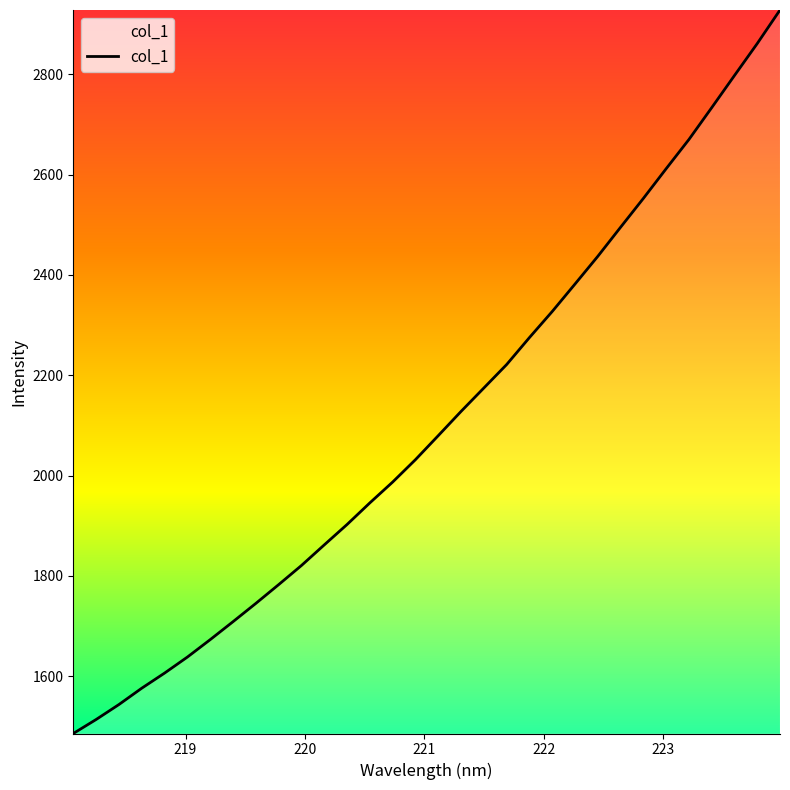

What is the smallest value displayed?

1485.6